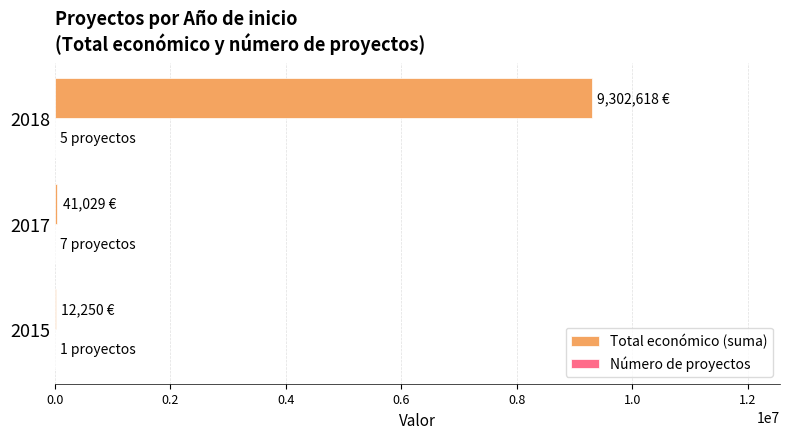

What is the sum of all Total económico (suma) values?

9355897